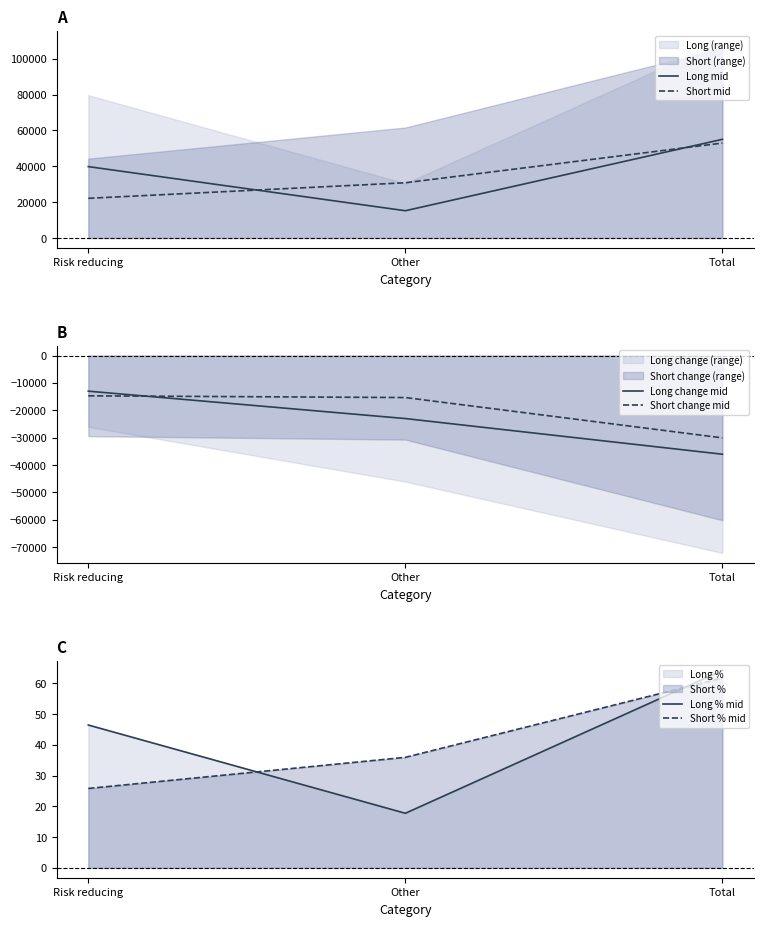

What is the label of the 1st point from the right?

Total